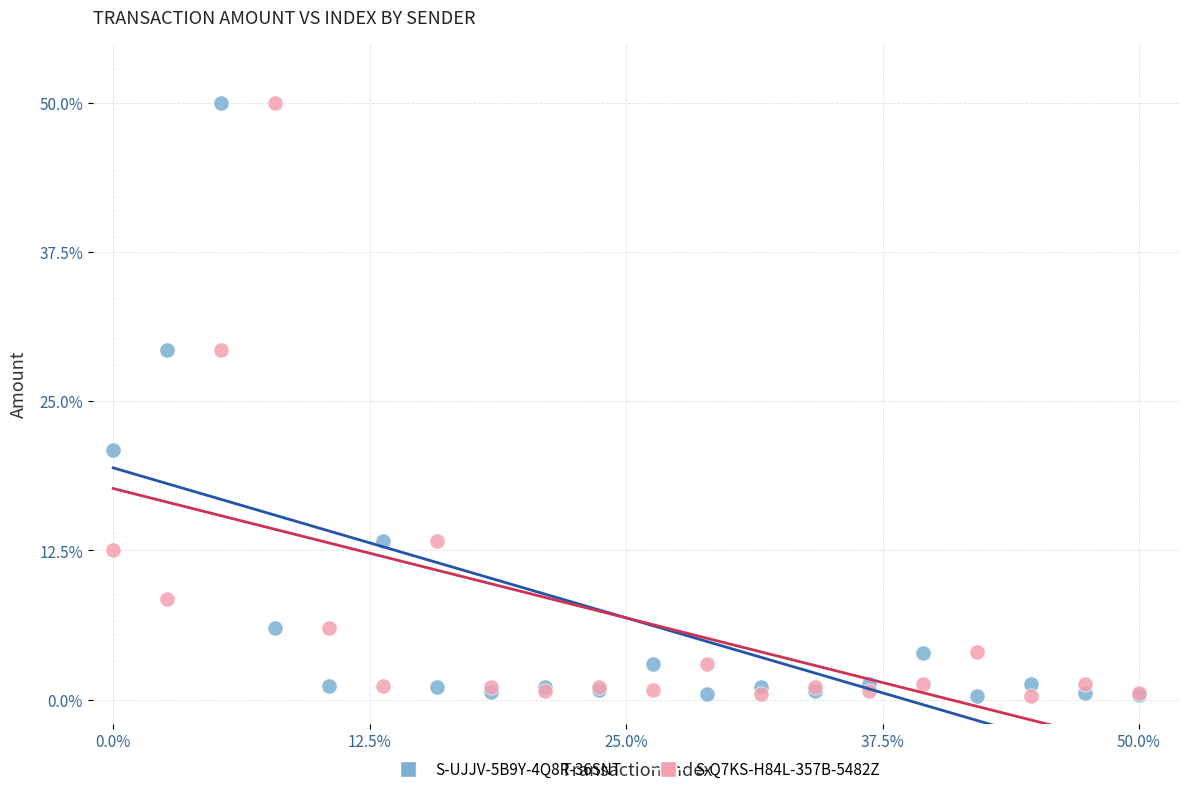

What is the X range (max minus min) for the scatter plot?

50.0